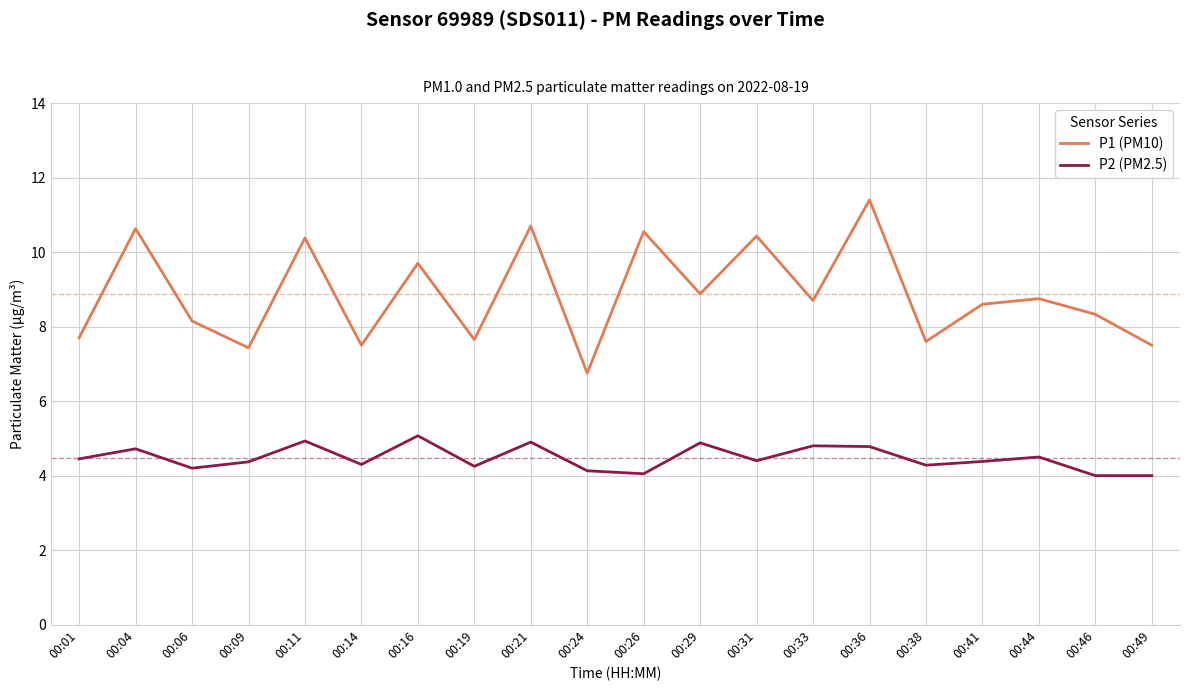

What is the difference between the maximum and minimum values in the P2 (PM2.5) series?

1.1